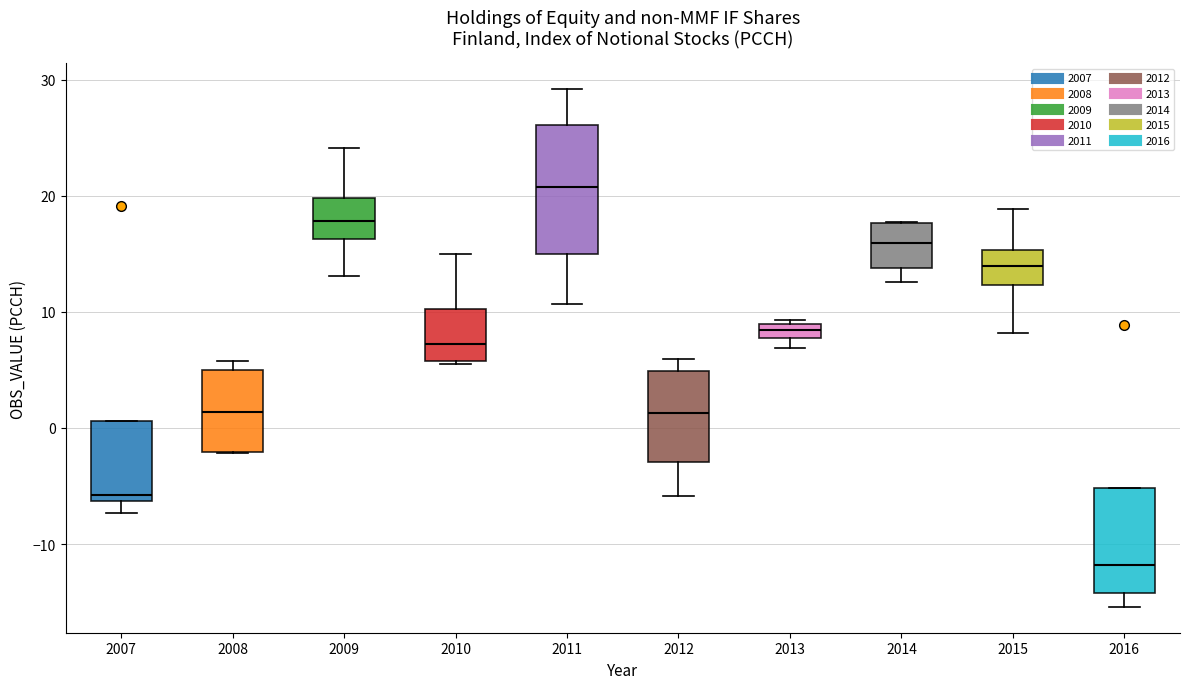

Which box is the tallest, from its lower edge to its upper edge?

2011